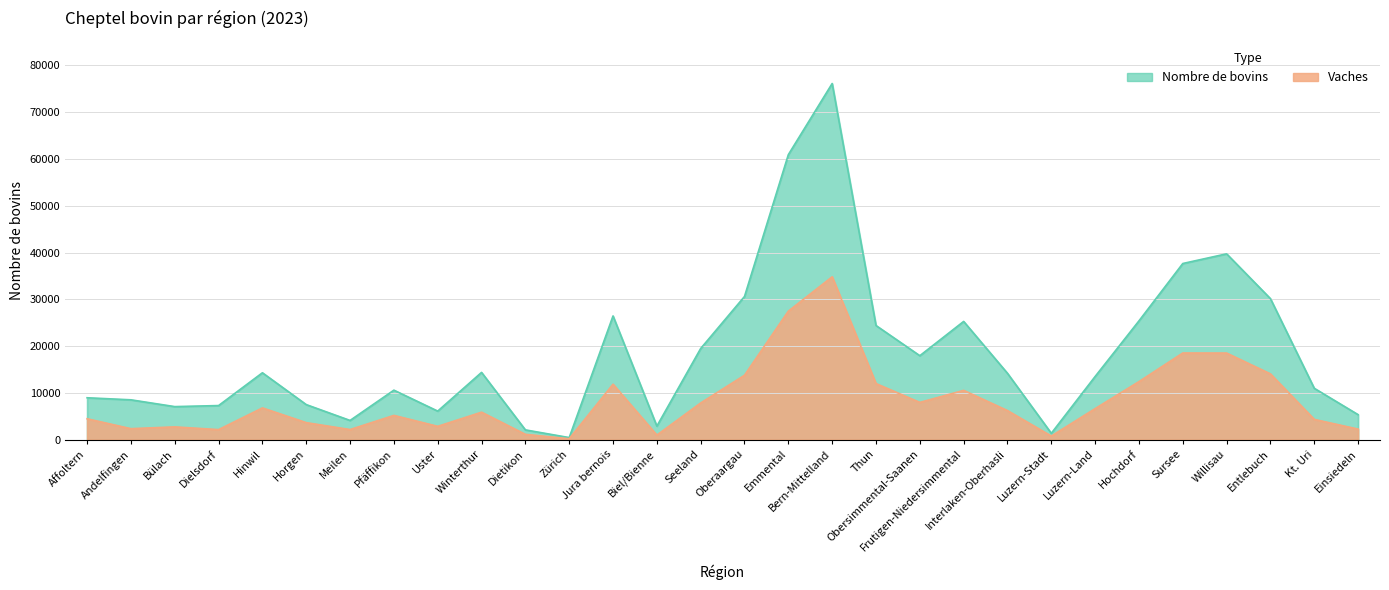

At which label is Nombre de bovins closest to 38289?

Sursee